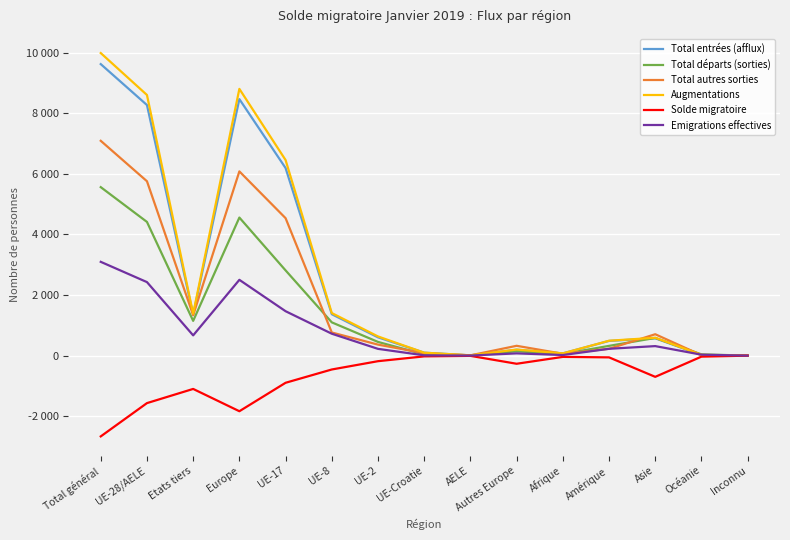

The value of Emigrations effectives at AELE is 3. True or false?

True